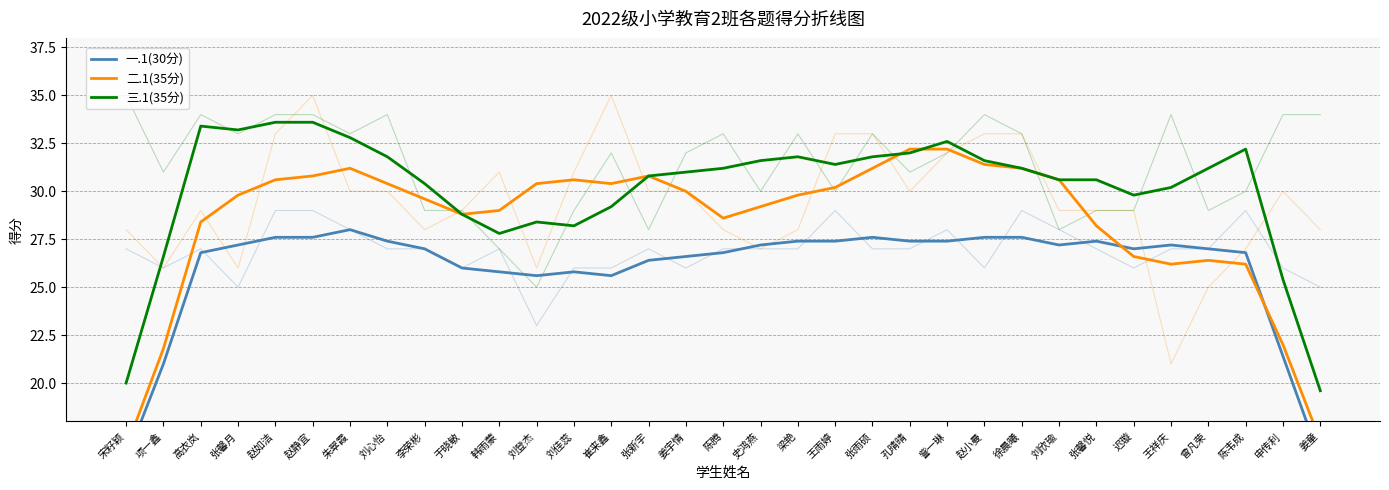

True or false: 三.1(35分) has more than 1 interior local peaks.

True